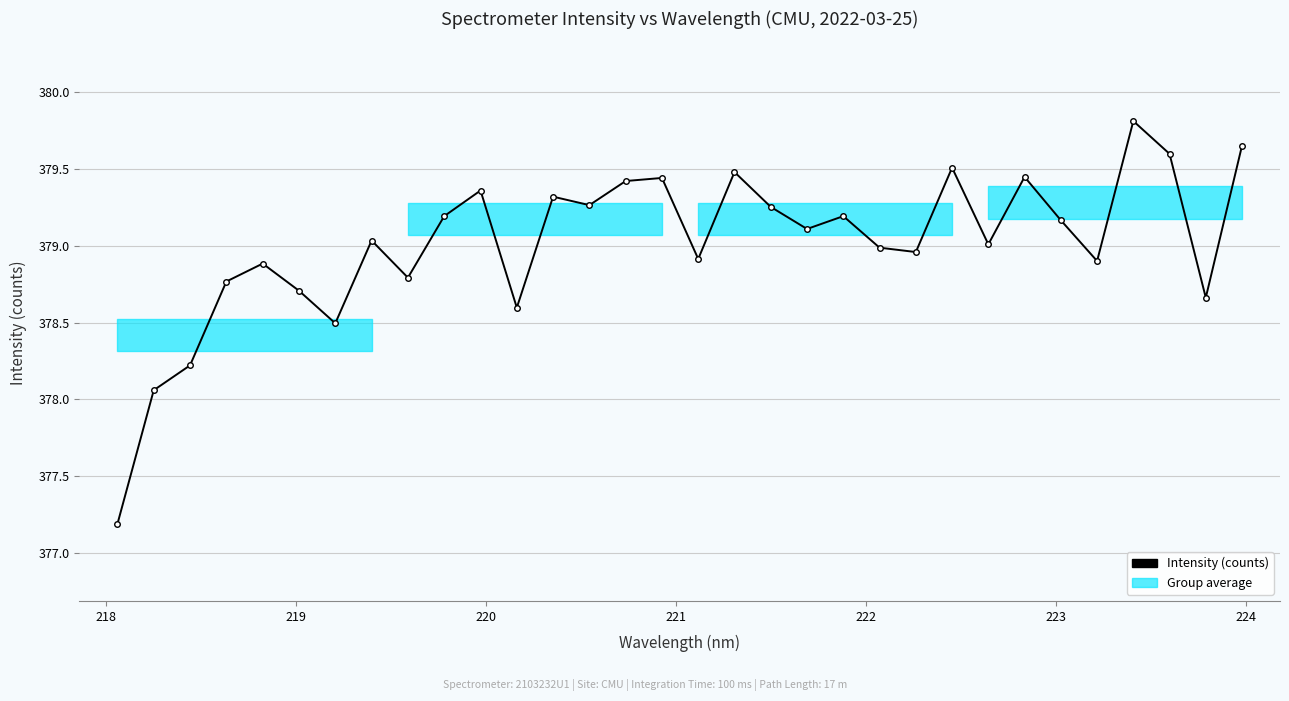

How many lines are shown in the chart?

1